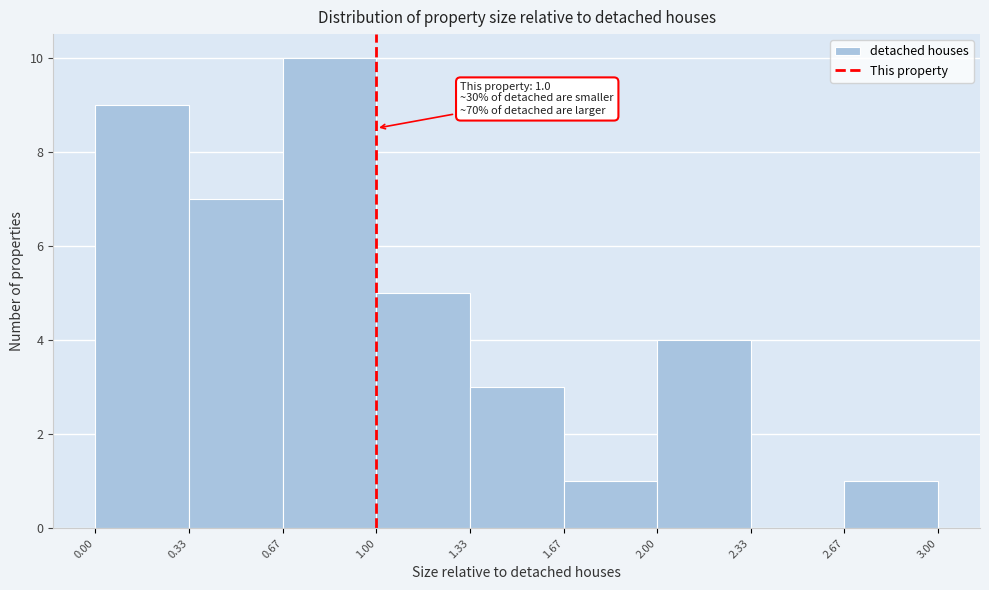

Over which range of the x-axis is the bar tallest?

0.67 to 1.00